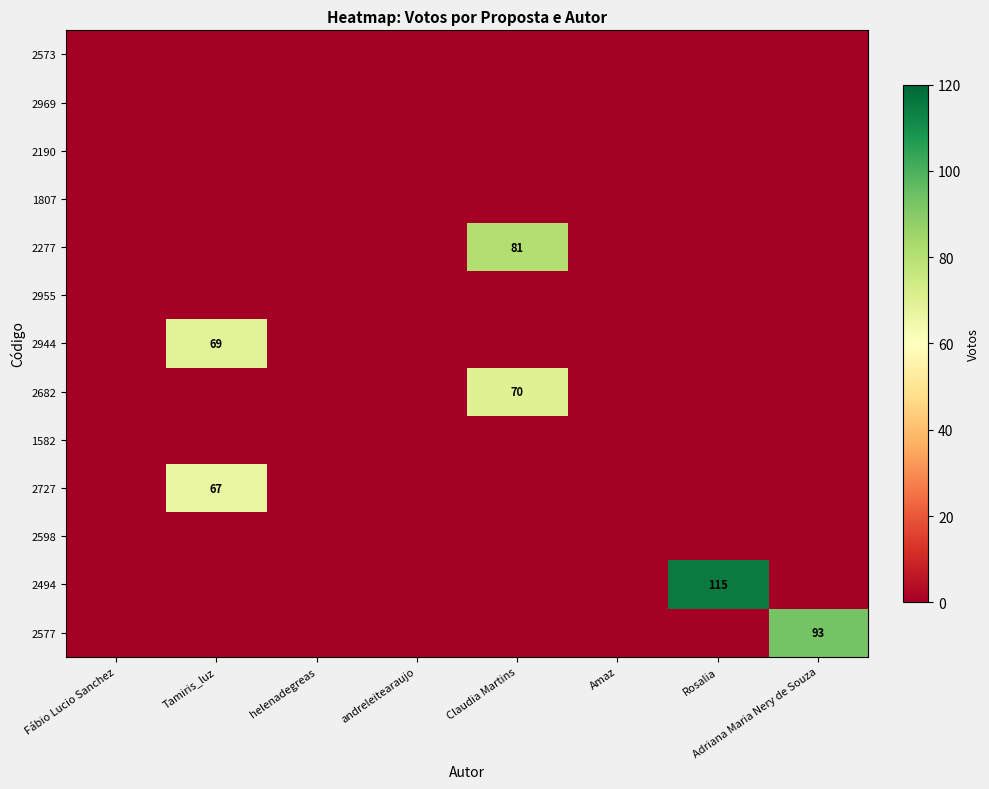

List the series in order of their peak value, lowest first.

2573, 2969, 2190, 1807, 2955, 1582, 2598, 2727, 2944, 2682, 2277, 2577, 2494